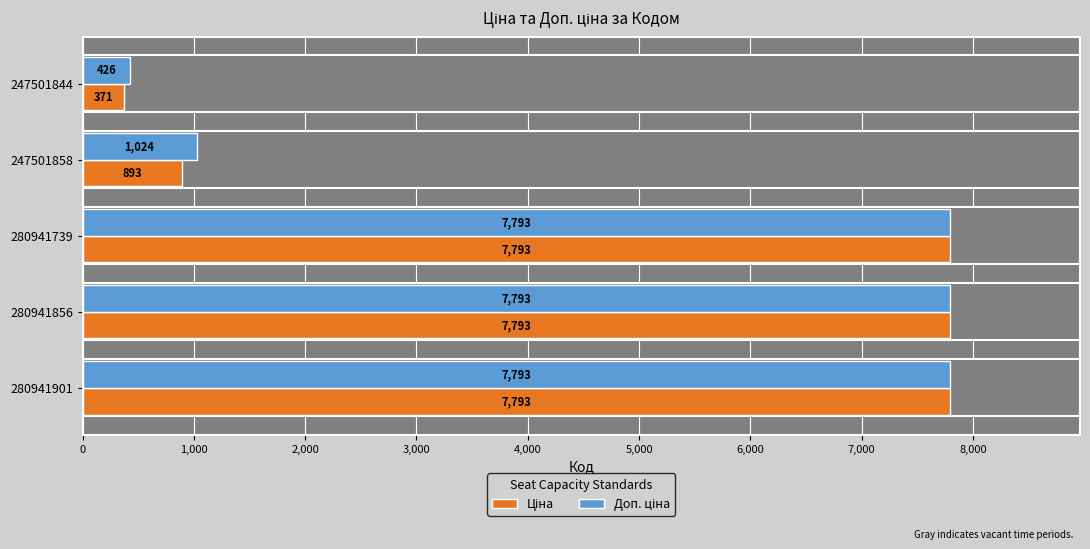

How many values in the Ціна series exceed 7792?

3